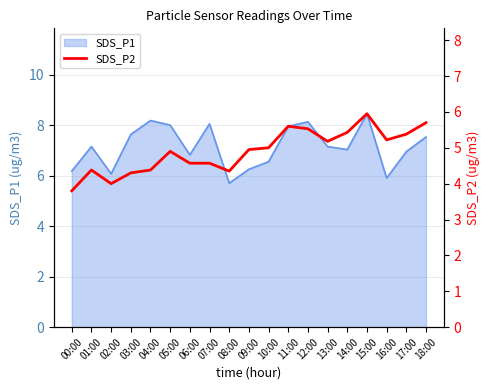

What is the label of the 11th point from the right?

08:00